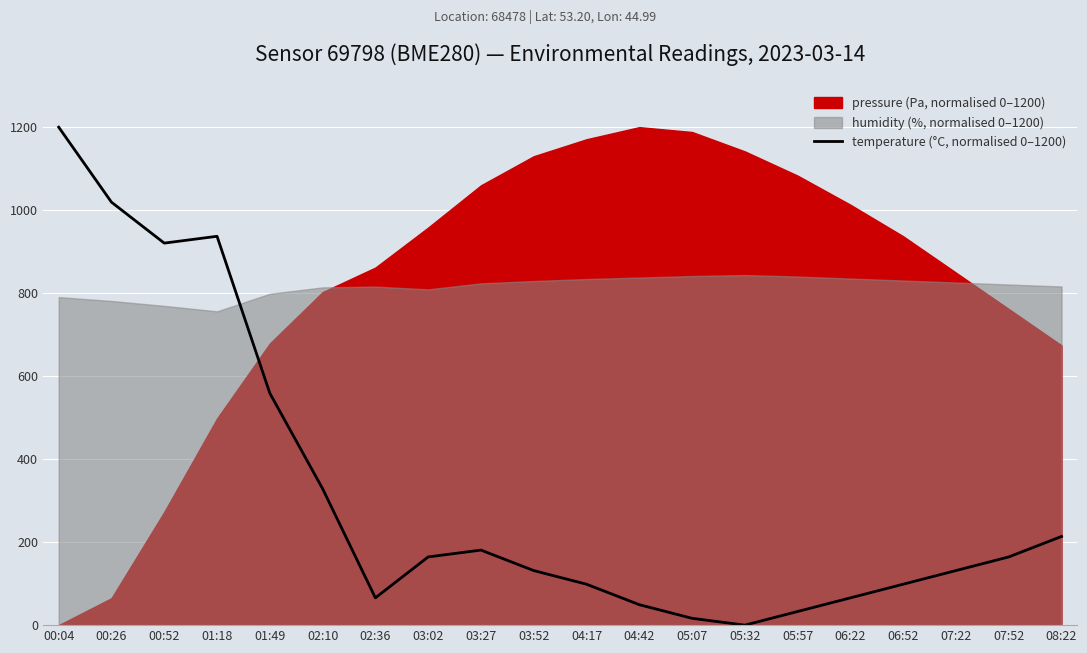

At which label does temperature (°C, normalised 0–1200) reach its peak?

00:04